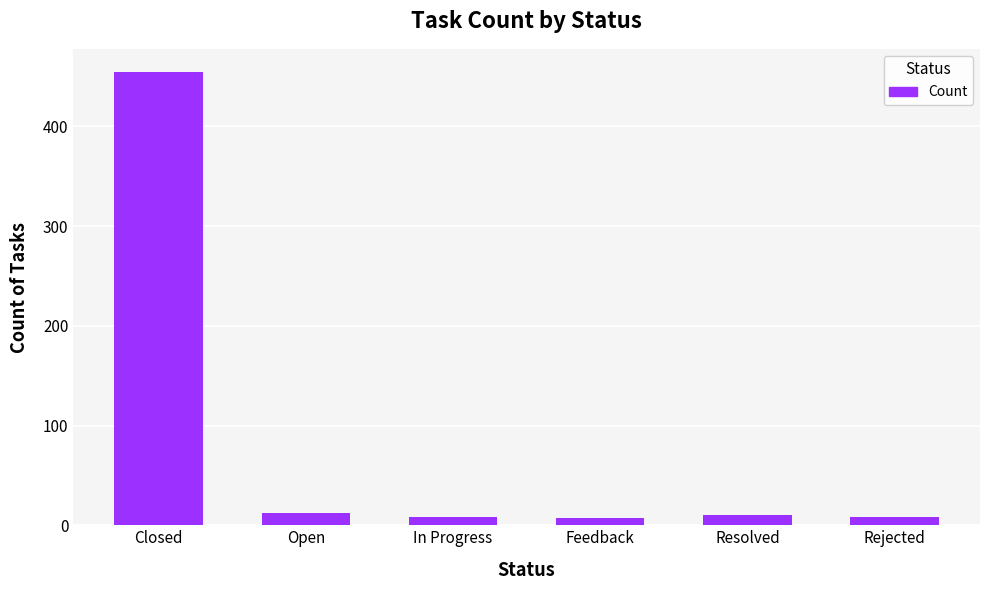

What position from the right is Open?

5